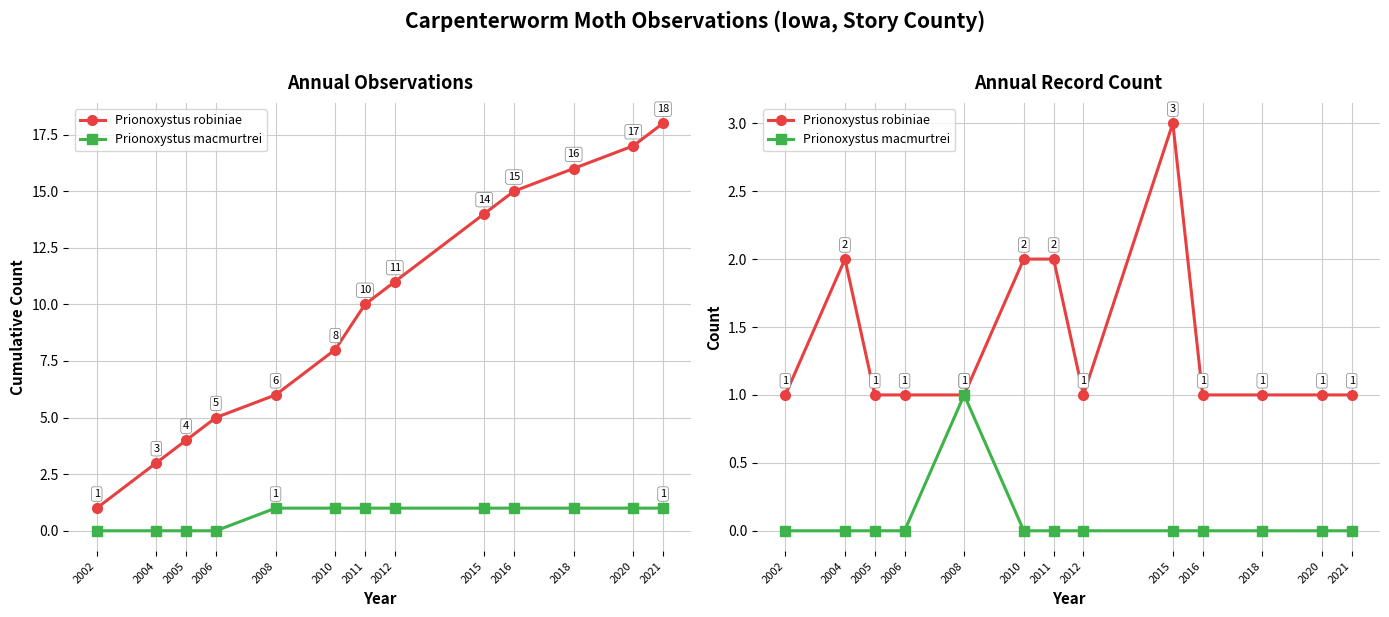

Which series has the largest range (max minus min)?

Prionoxystus robiniae